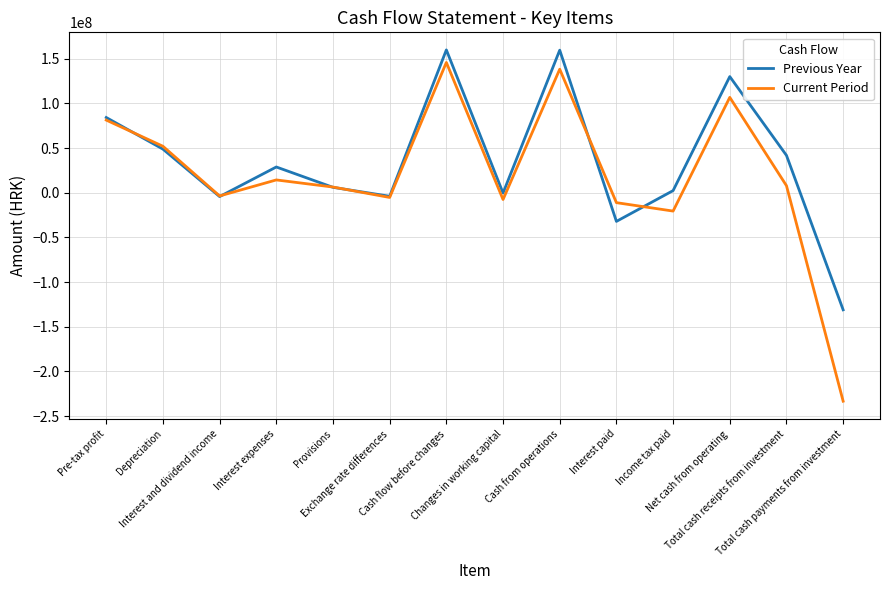

Which category has the lowest value in the Previous Year series?

Total cash payments from investment